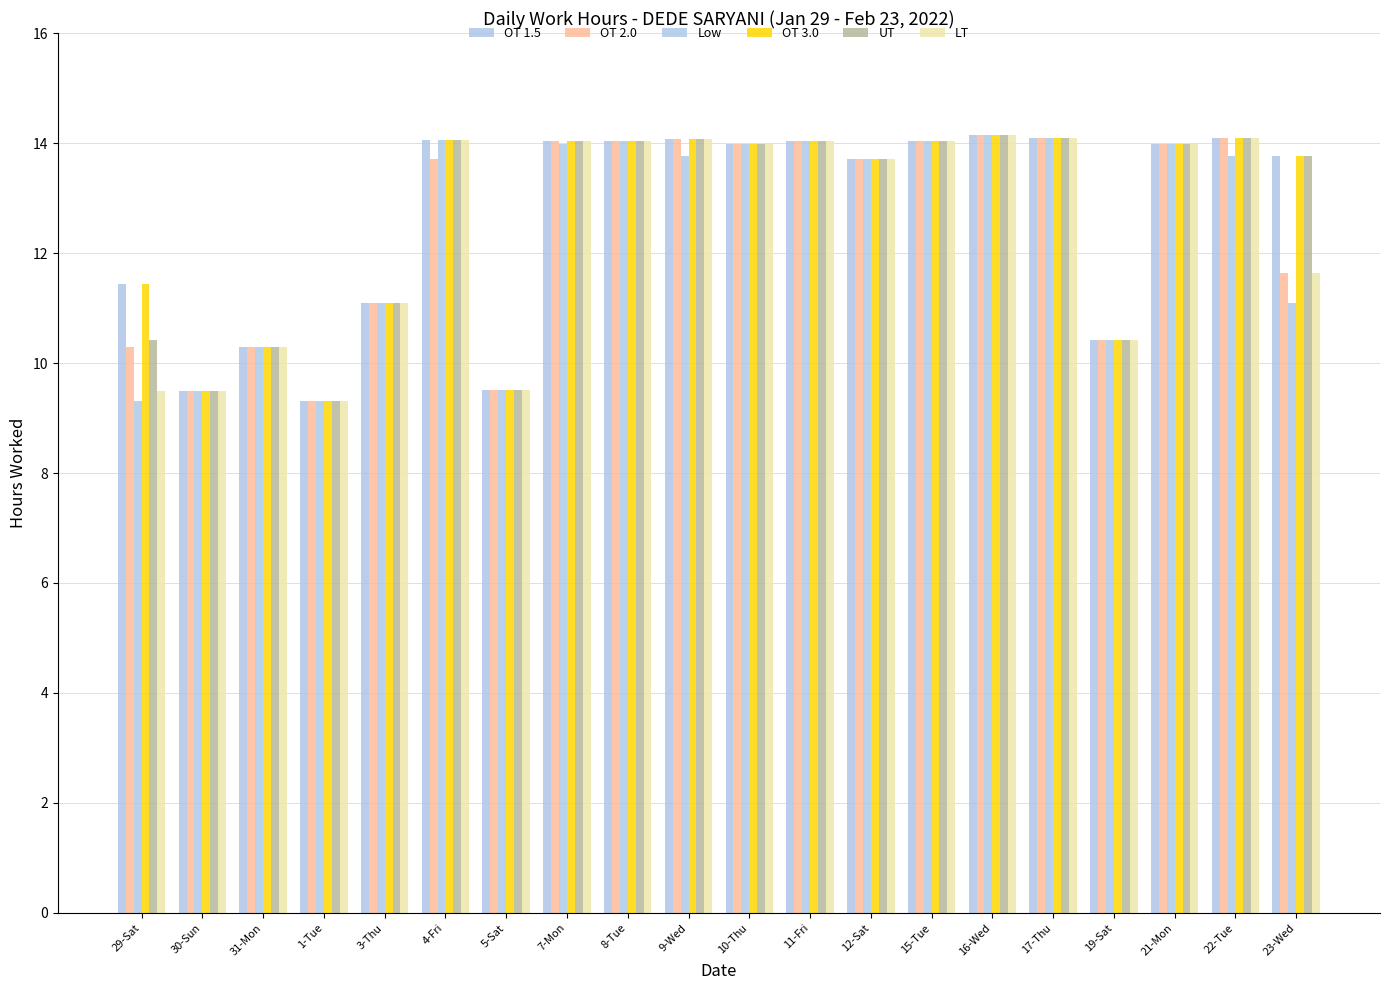

Which series has the widest spread of values?

OT 1.5